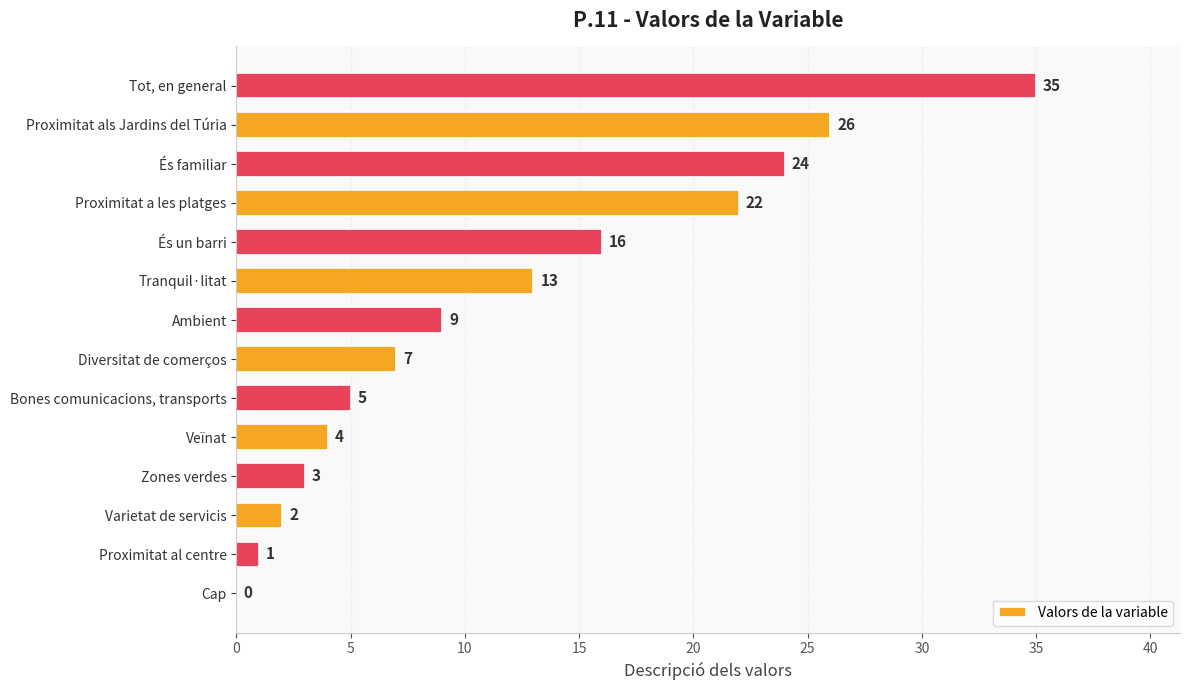

Between Diversitat de comerços and Cap, which is larger?

Diversitat de comerços